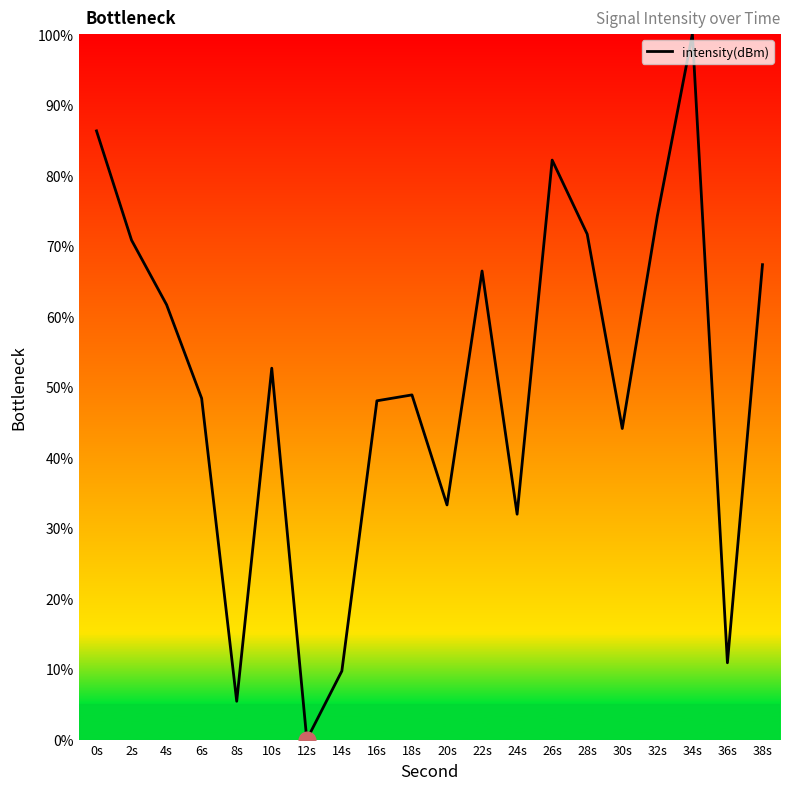

Approximately how many times larger is the value at 30s compared to 2s?

0.6